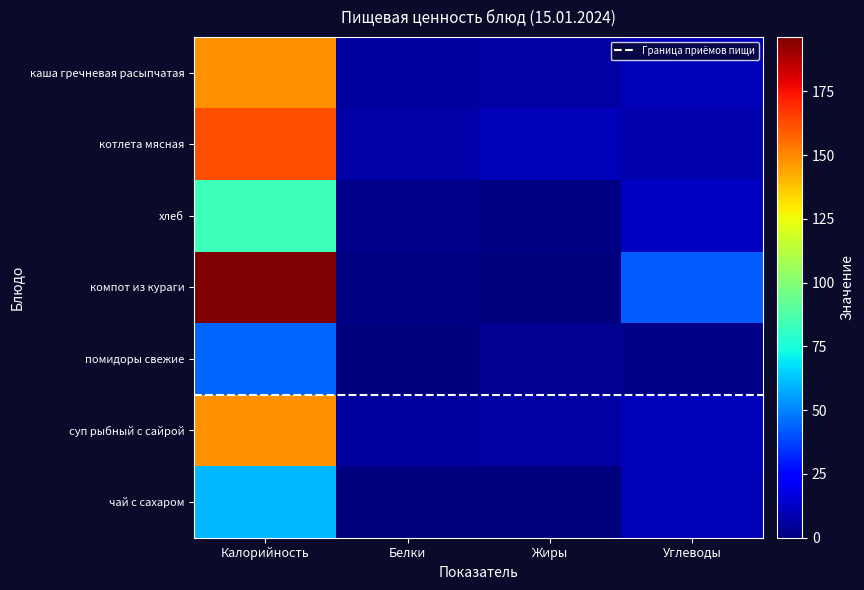

At which category does the chart reach its minimum across all series?

Жиры